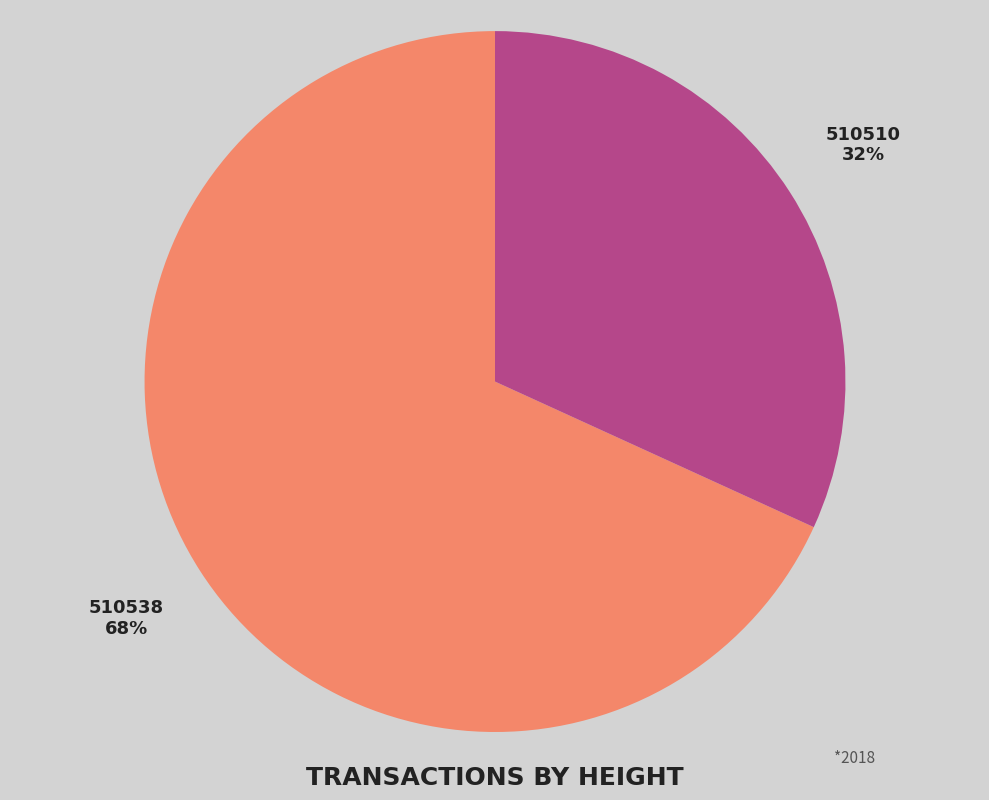

How many slices are in this pie chart?

2